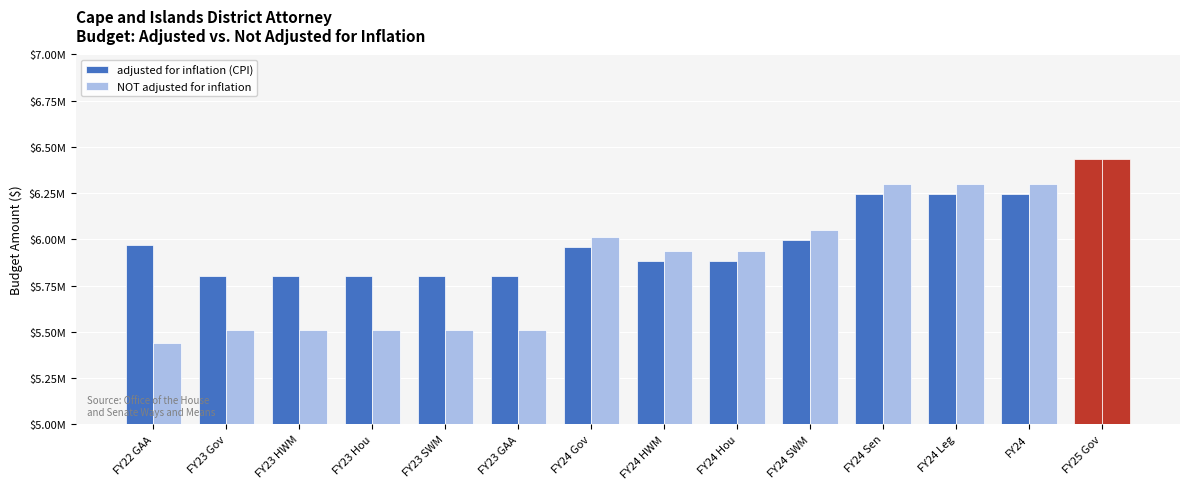

What is the label of the 4th bar from the right?

FY24 Sen